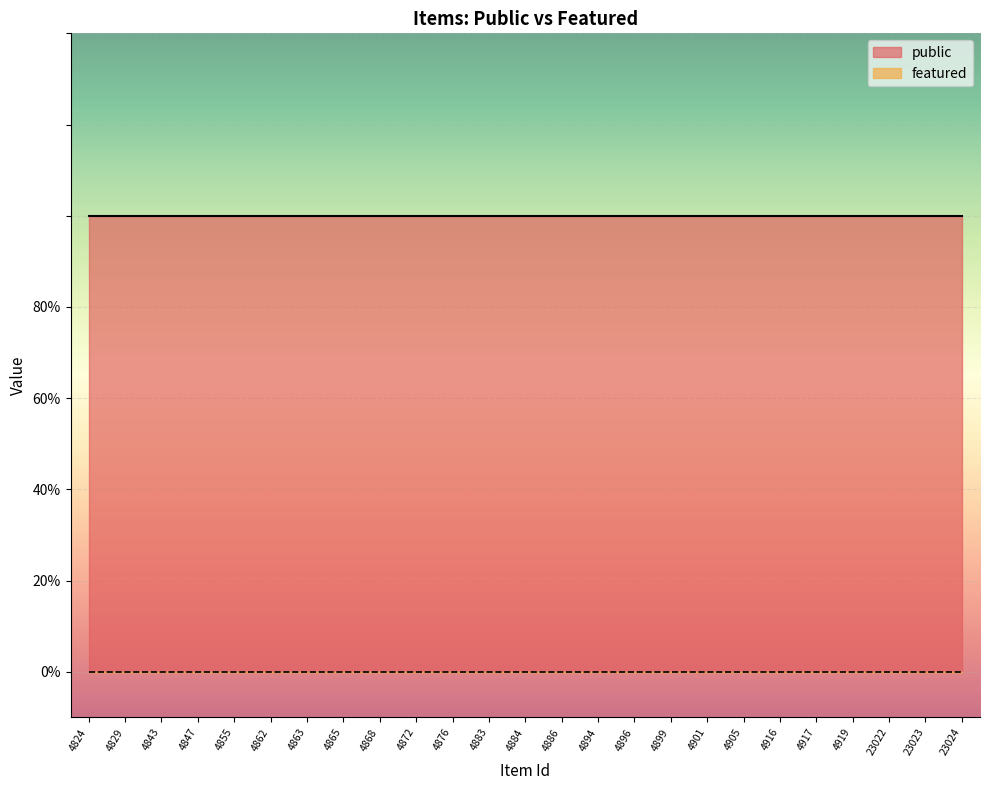

What is the sum of the public values at 4847 and 4901?

2